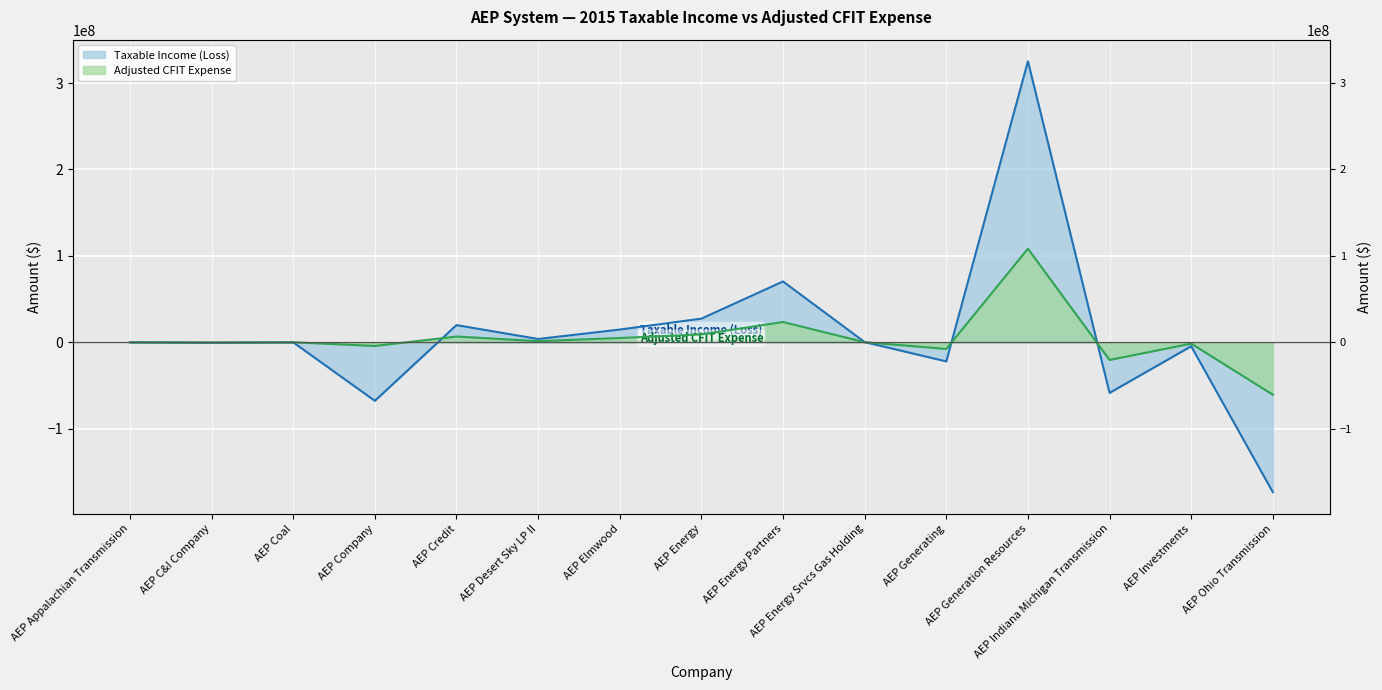

How many lines are shown in the chart?

2